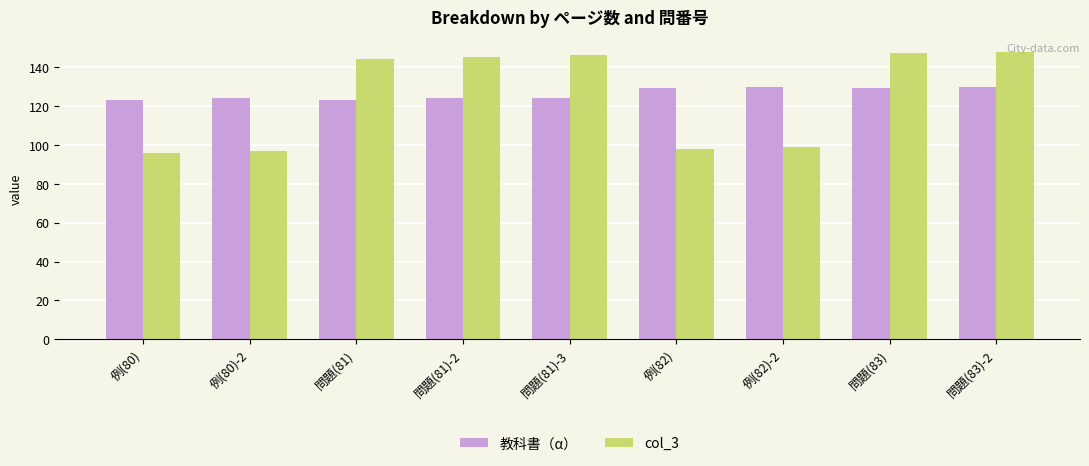

The value of 教科書（α） at 問題(83)-2 is 49. True or false?

False